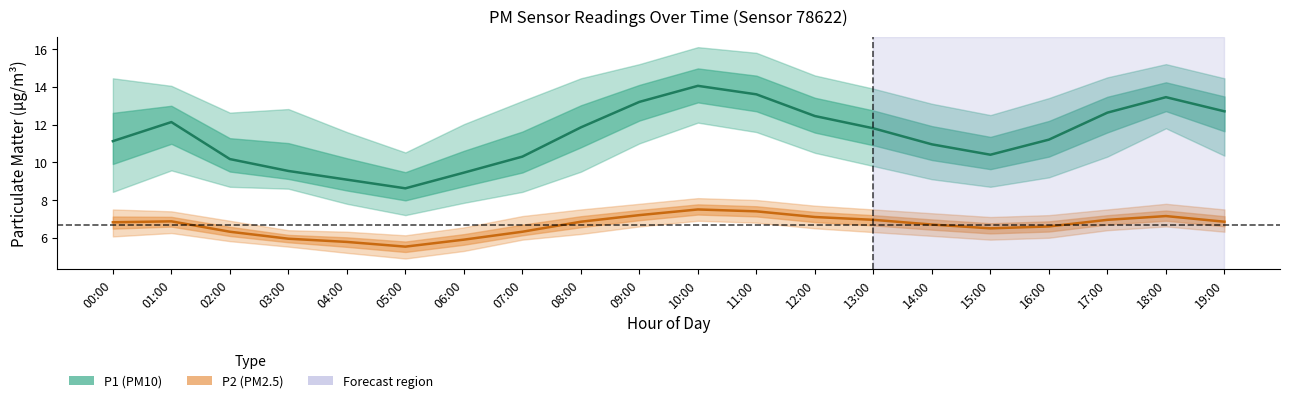

What is the sum of all P2 (PM2.5) values?

133.2